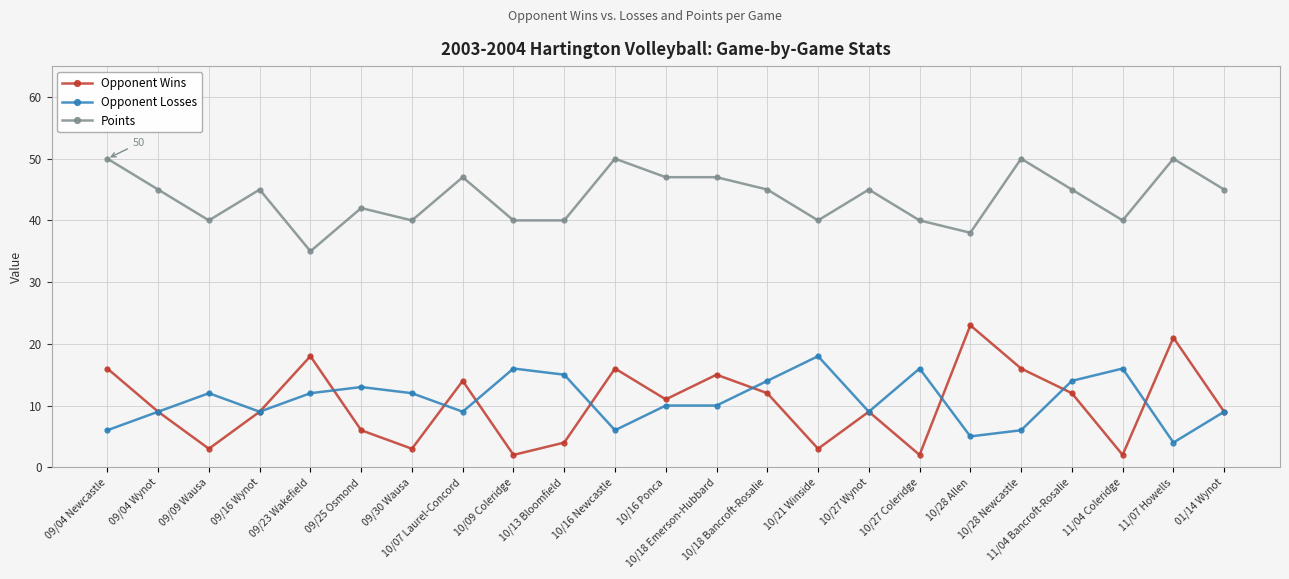

The value of Opponent Wins at 10/09 Coleridge is 2. True or false?

True